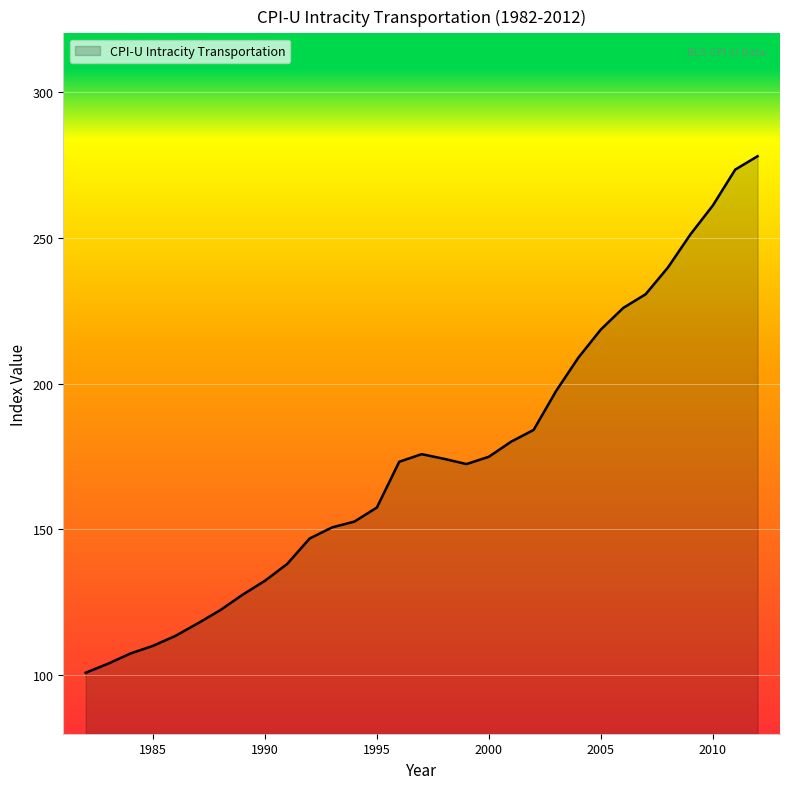

What is the greatest value displayed?

277.9